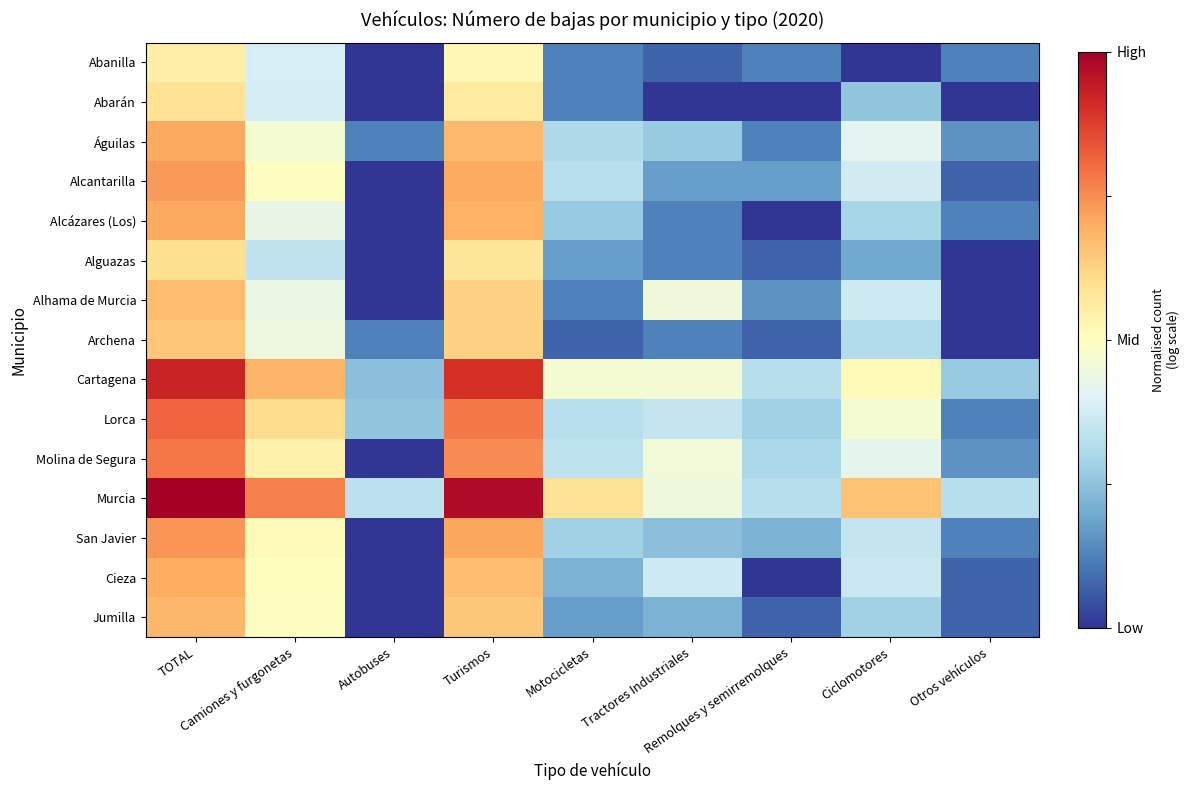

Reading right to left, transcribe all the data shown in this chart.

Abanilla: Otros vehículos=0.1	Ciclomotores=0.0	Remolques y semirremolques=0.1	Tractores Industriales=0.1	Motocicletas=0.1	Turismos=0.5	Autobuses=0.0	Camiones y furgonetas=0.4	TOTAL=0.6
Abarán: Otros vehículos=0.0	Ciclomotores=0.3	Remolques y semirremolques=0.0	Tractores Industriales=0.0	Motocicletas=0.1	Turismos=0.6	Autobuses=0.0	Camiones y furgonetas=0.4	TOTAL=0.6
Águilas: Otros vehículos=0.2	Ciclomotores=0.4	Remolques y semirremolques=0.1	Tractores Industriales=0.3	Motocicletas=0.3	Turismos=0.7	Autobuses=0.1	Camiones y furgonetas=0.5	TOTAL=0.7
Alcantarilla: Otros vehículos=0.1	Ciclomotores=0.4	Remolques y semirremolques=0.2	Tractores Industriales=0.2	Motocicletas=0.3	Turismos=0.7	Autobuses=0.0	Camiones y furgonetas=0.5	TOTAL=0.7
Alcázares (Los): Otros vehículos=0.1	Ciclomotores=0.3	Remolques y semirremolques=0.0	Tractores Industriales=0.1	Motocicletas=0.3	Turismos=0.7	Autobuses=0.0	Camiones y furgonetas=0.4	TOTAL=0.7
Alguazas: Otros vehículos=0.0	Ciclomotores=0.2	Remolques y semirremolques=0.1	Tractores Industriales=0.1	Motocicletas=0.2	Turismos=0.6	Autobuses=0.0	Camiones y furgonetas=0.3	TOTAL=0.6
Alhama de Murcia: Otros vehículos=0.0	Ciclomotores=0.4	Remolques y semirremolques=0.2	Tractores Industriales=0.5	Motocicletas=0.1	Turismos=0.6	Autobuses=0.0	Camiones y furgonetas=0.4	TOTAL=0.7
Archena: Otros vehículos=0.0	Ciclomotores=0.3	Remolques y semirremolques=0.1	Tractores Industriales=0.1	Motocicletas=0.1	Turismos=0.6	Autobuses=0.1	Camiones y furgonetas=0.4	TOTAL=0.7
Cartagena: Otros vehículos=0.3	Ciclomotores=0.5	Remolques y semirremolques=0.3	Tractores Industriales=0.5	Motocicletas=0.5	Turismos=0.9	Autobuses=0.2	Camiones y furgonetas=0.7	TOTAL=0.9
Lorca: Otros vehículos=0.1	Ciclomotores=0.5	Remolques y semirremolques=0.3	Tractores Industriales=0.3	Motocicletas=0.3	Turismos=0.8	Autobuses=0.3	Camiones y furgonetas=0.6	TOTAL=0.8
Molina de Segura: Otros vehículos=0.2	Ciclomotores=0.4	Remolques y semirremolques=0.3	Tractores Industriales=0.5	Motocicletas=0.3	Turismos=0.8	Autobuses=0.0	Camiones y furgonetas=0.5	TOTAL=0.8
Murcia: Otros vehículos=0.3	Ciclomotores=0.7	Remolques y semirremolques=0.3	Tractores Industriales=0.4	Motocicletas=0.6	Turismos=1.0	Autobuses=0.3	Camiones y furgonetas=0.8	TOTAL=1.0
San Javier: Otros vehículos=0.1	Ciclomotores=0.3	Remolques y semirremolques=0.2	Tractores Industriales=0.2	Motocicletas=0.3	Turismos=0.7	Autobuses=0.0	Camiones y furgonetas=0.5	TOTAL=0.7
Cieza: Otros vehículos=0.1	Ciclomotores=0.4	Remolques y semirremolques=0.0	Tractores Industriales=0.4	Motocicletas=0.2	Turismos=0.7	Autobuses=0.0	Camiones y furgonetas=0.5	TOTAL=0.7
Jumilla: Otros vehículos=0.1	Ciclomotores=0.3	Remolques y semirremolques=0.1	Tractores Industriales=0.2	Motocicletas=0.2	Turismos=0.6	Autobuses=0.0	Camiones y furgonetas=0.5	TOTAL=0.7